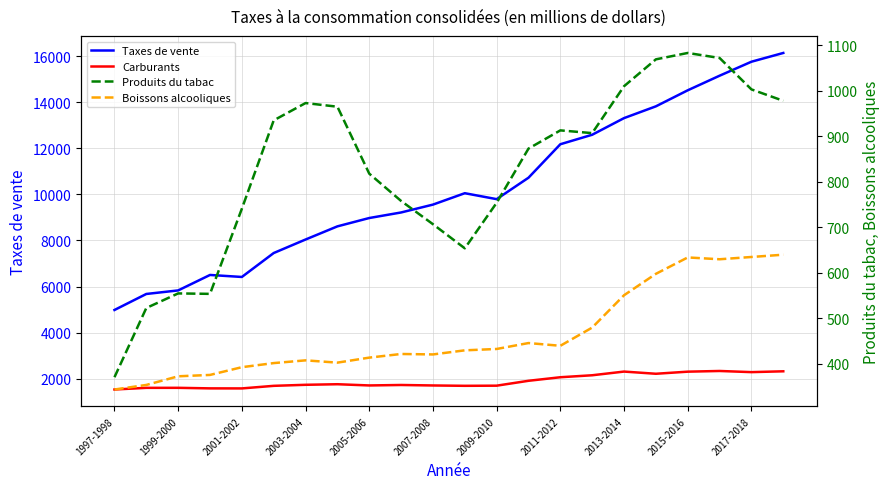

True or false: Produits du tabac and Carburants cross at least once.

False